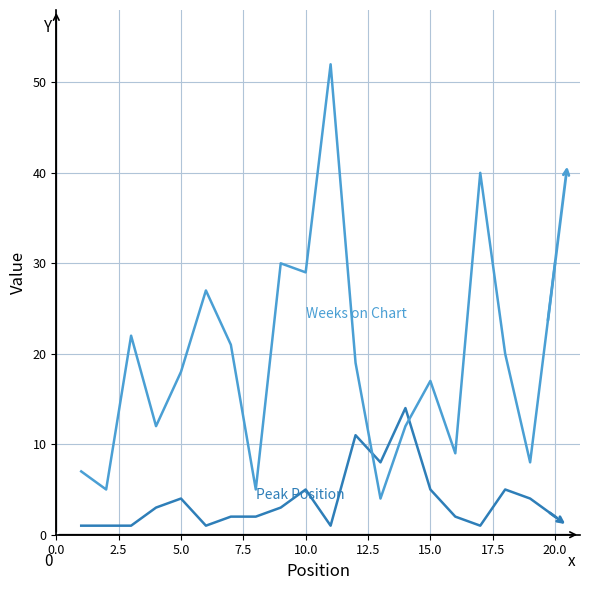

Count the number of data series in this chart.

2